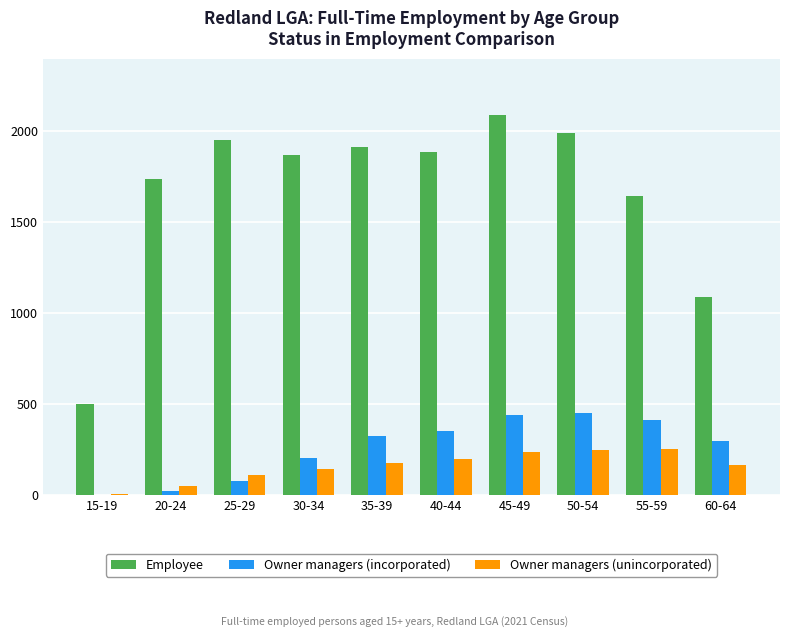

Which series has the widest spread of values?

Employee